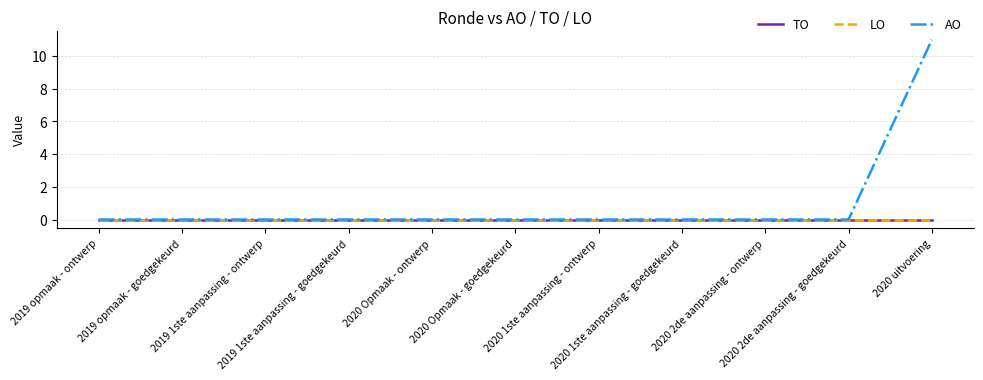

Does the chart display data point markers on the line(s)?

No